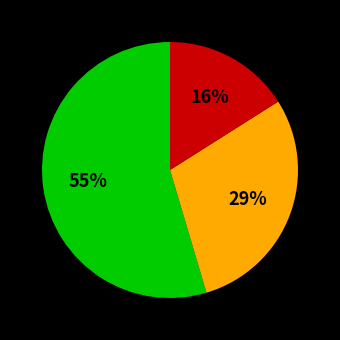

To the nearest percent, what is the difference between the largest and smallest slice percentages?

39%